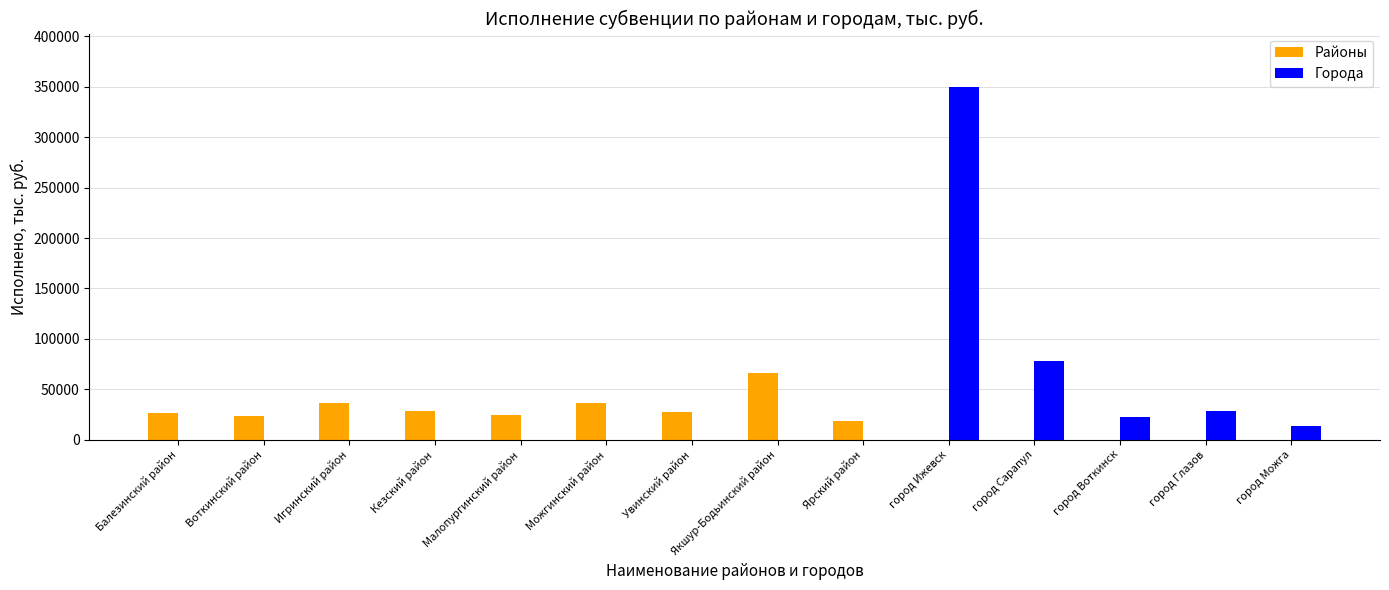

What is the maximum value shown in the chart?

350286.3